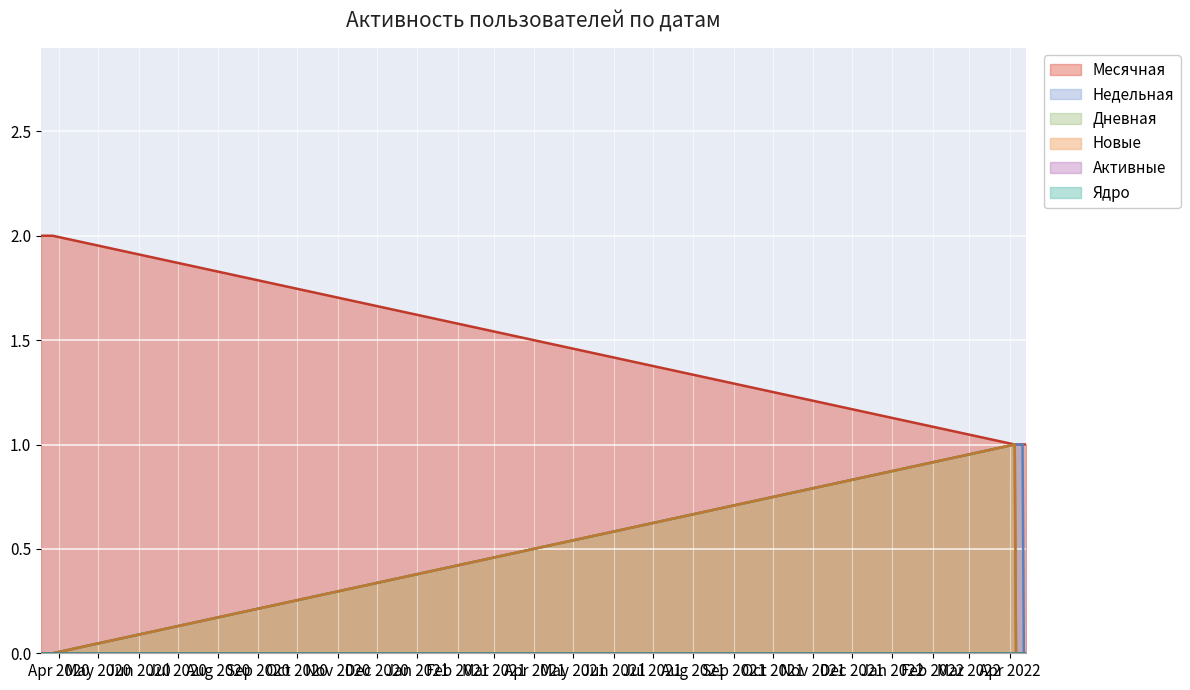

Is the value of Новые at 2020-03-27 greater than the value of Недельная at 2022-04-05?

No